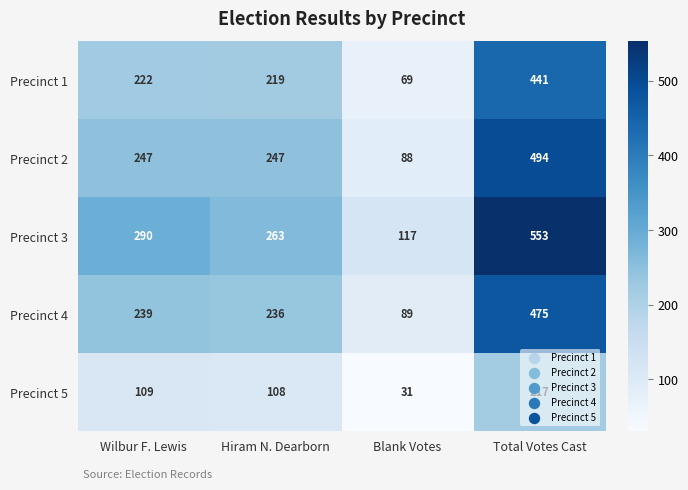

Count the Precinct 2 values in the range 247 to 494.

3